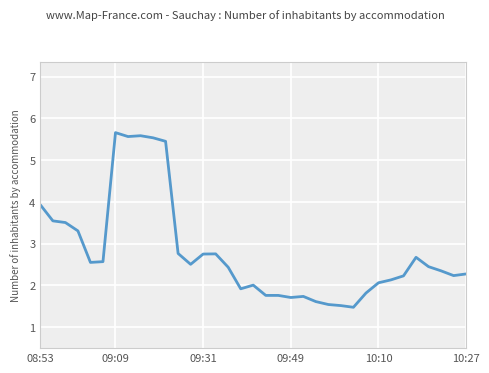

What is the minimum value shown in the chart?

1.5